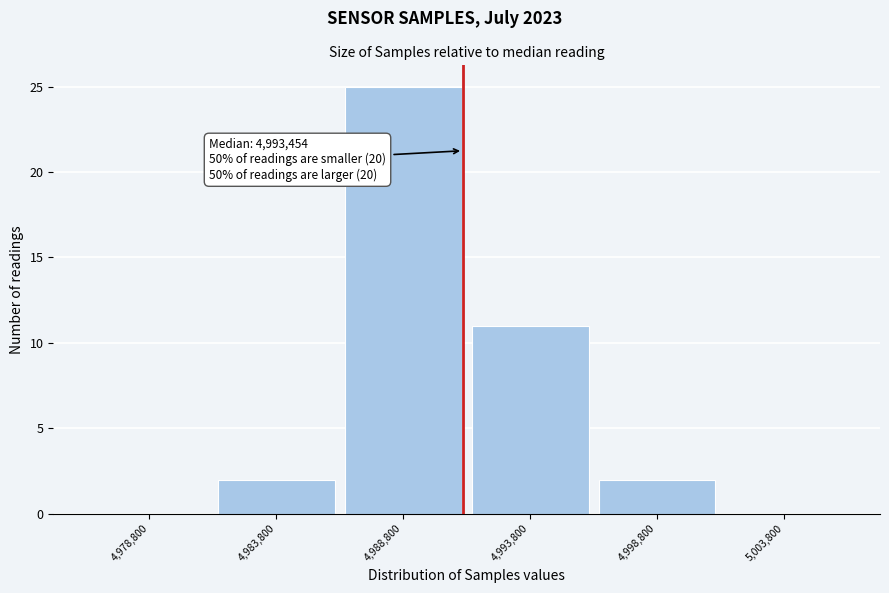

Reading right to left, what are all the values shown in this chart?

5,003,800=0	4,998,800=2	4,993,800=11	4,988,800=25	4,983,800=2	4,978,800=0